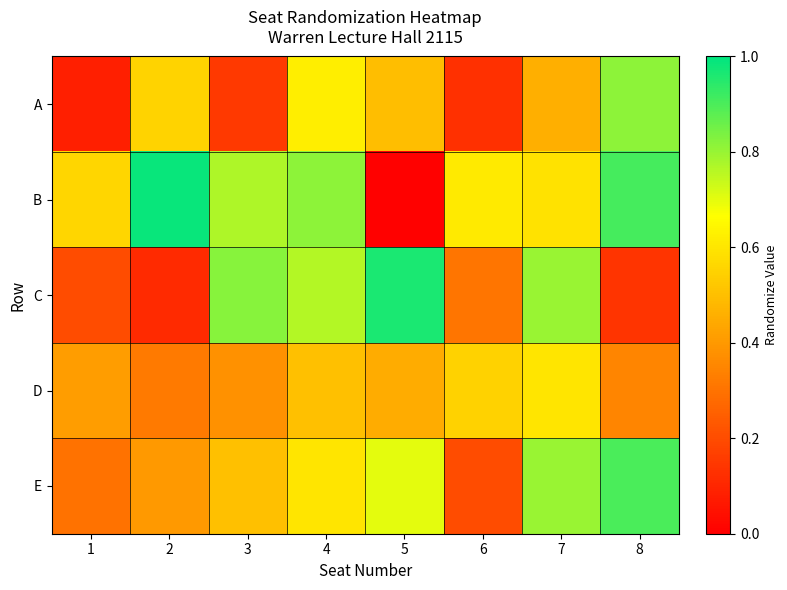

Reading right to left, transcribe all the data shown in this chart.

A: 8=0.8	7=0.5	6=0.1	5=0.5	4=0.6	3=0.2	2=0.6	1=0.1
B: 8=0.9	7=0.6	6=0.6	5=0.0	4=0.8	3=0.8	2=1.0	1=0.6
C: 8=0.1	7=0.8	6=0.3	5=1.0	4=0.8	3=0.8	2=0.1	1=0.2
D: 8=0.3	7=0.6	6=0.6	5=0.5	4=0.5	3=0.4	2=0.3	1=0.4
E: 8=0.9	7=0.8	6=0.2	5=0.7	4=0.6	3=0.5	2=0.4	1=0.3